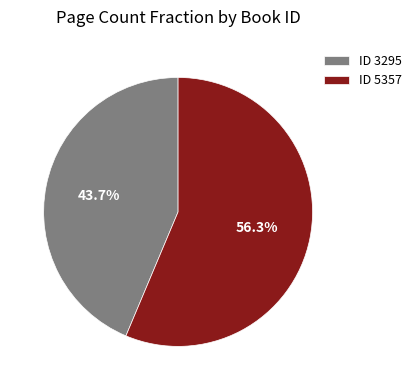

Between ID 3295 and ID 5357, which is larger?

ID 5357